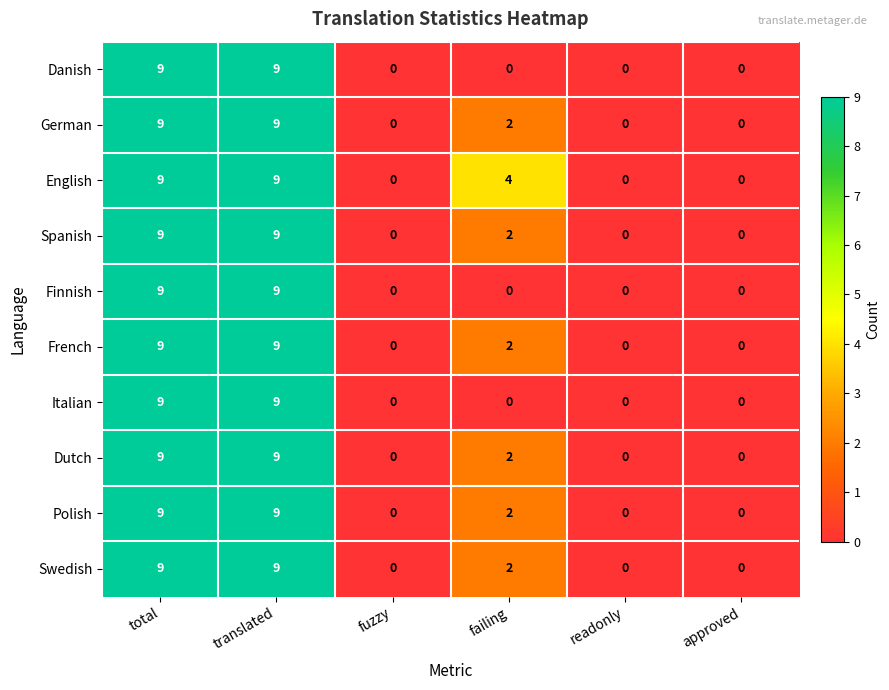

The value of Finnish at readonly is -4. True or false?

False